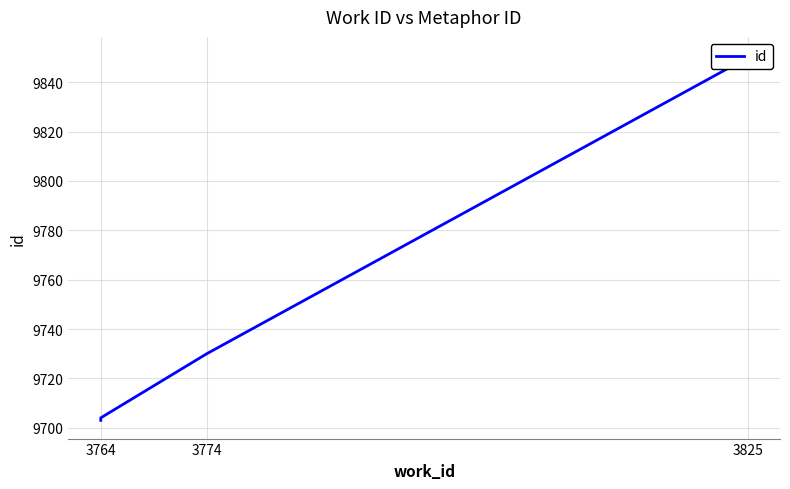

How many lines are shown in the chart?

1